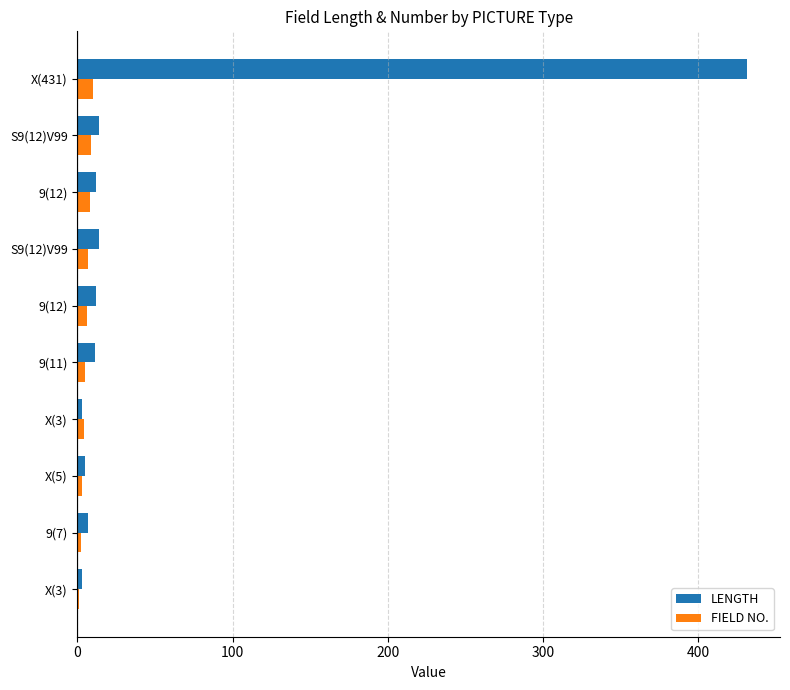

How many categories are shown in the chart?

10